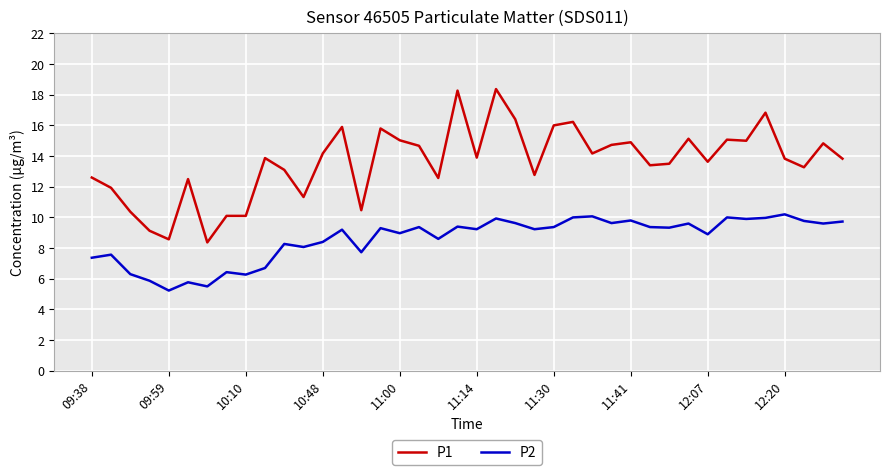

Rank the series by their average value, from lowest to highest.

P2, P1